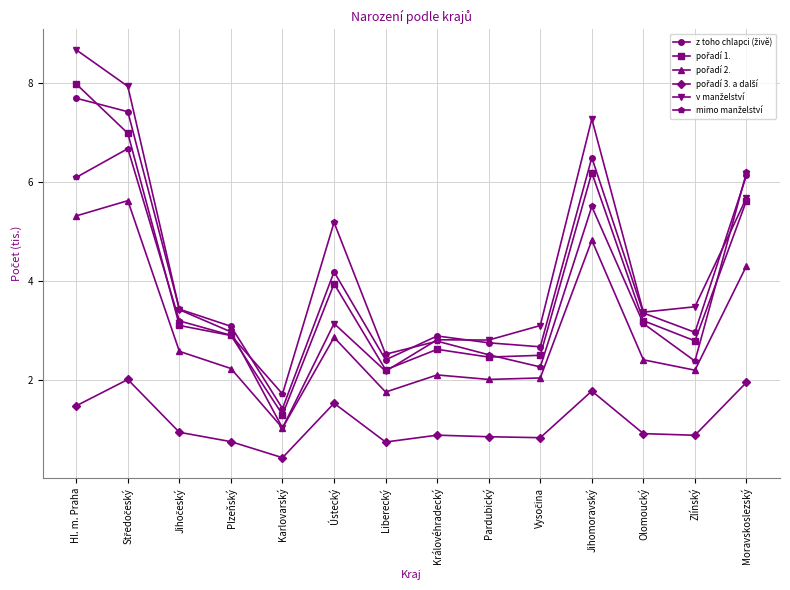

What is the difference between the highest and lowest values at Jihomoravský?

5.5